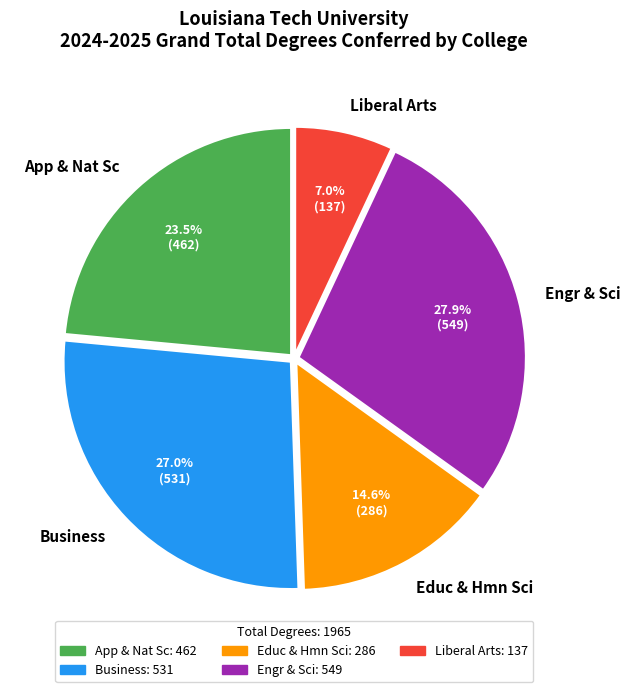

Is there a majority slice in this chart?

No